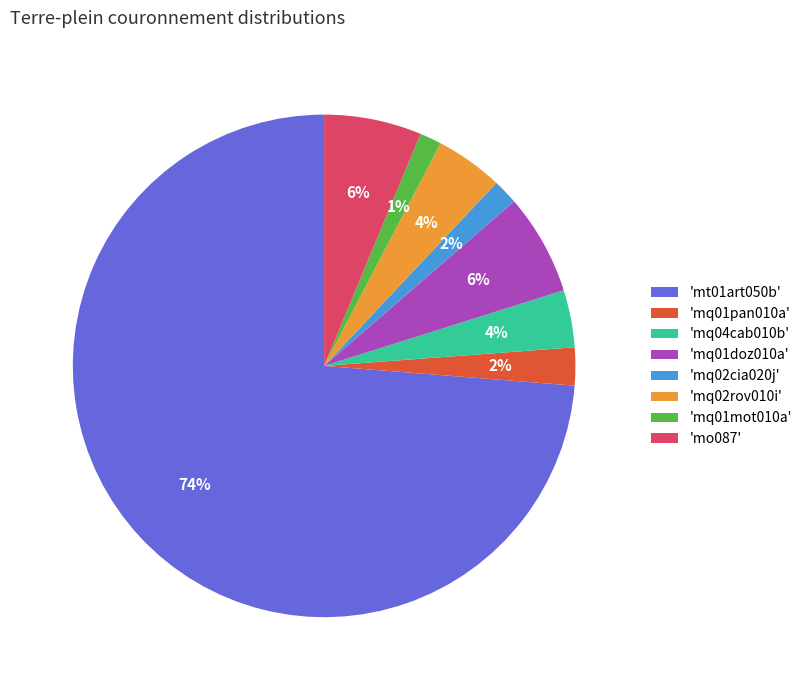

Count the number of slices in the pie.

8